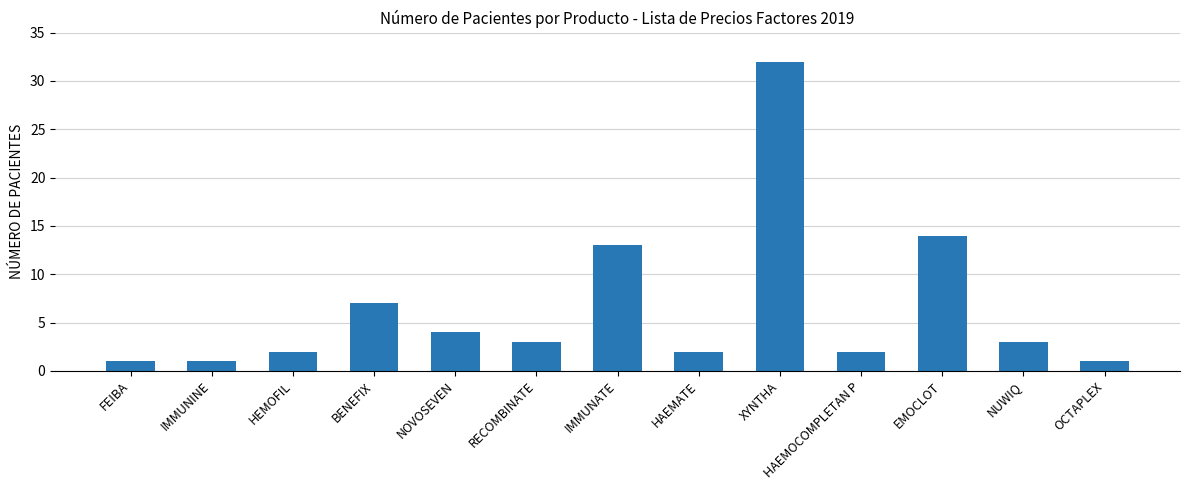

What value does the data have at EMOCLOT, to the nearest 5?

15